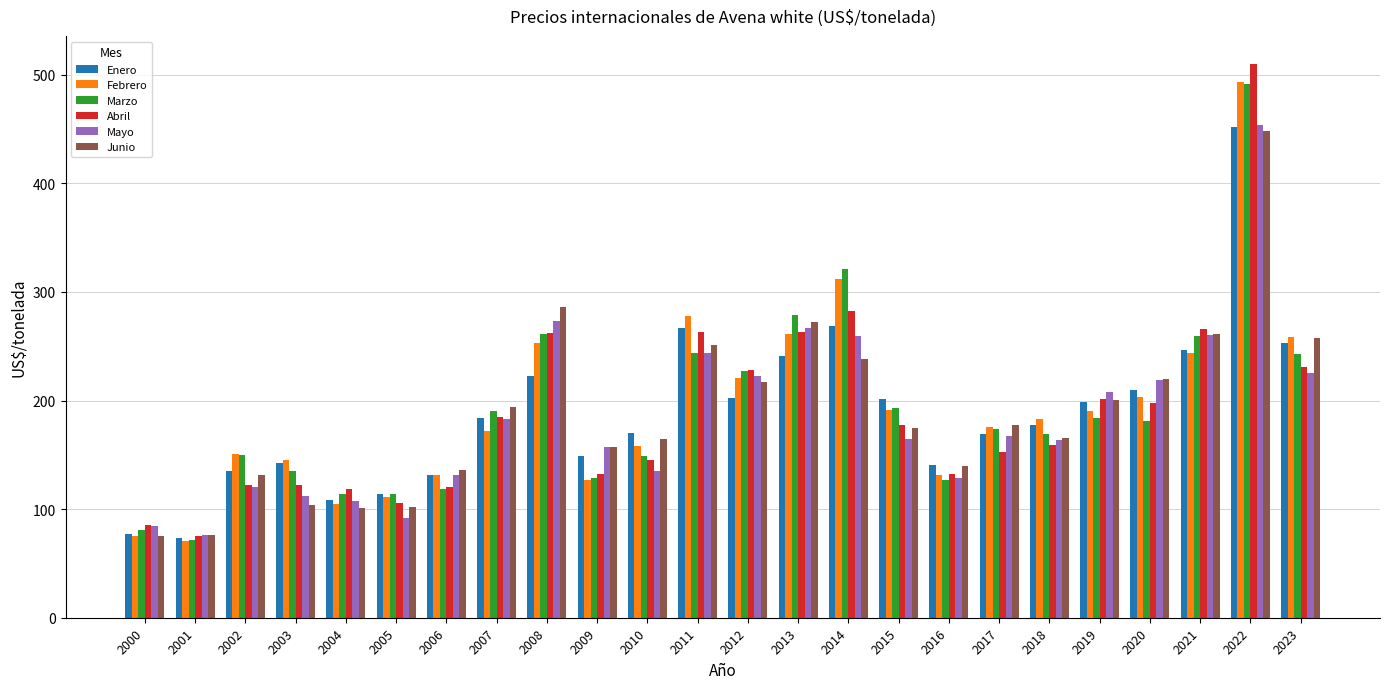

Is it true that Enero equals 89.9 at 2019?

False